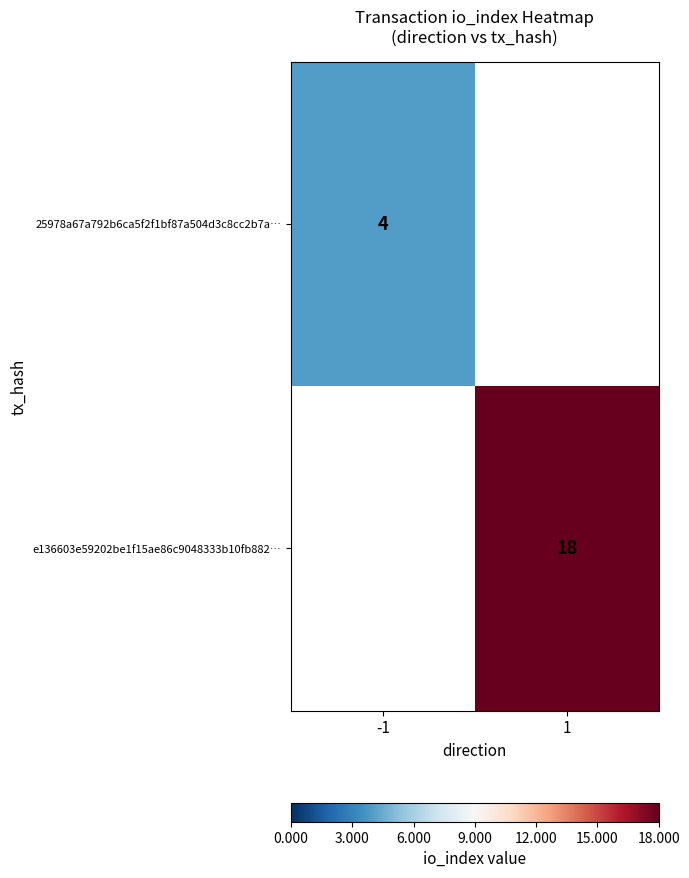

The value of 25978a67a792b6ca5f2f1bf87a504d3c8cc2b7a… at -1 is 5. True or false?

False